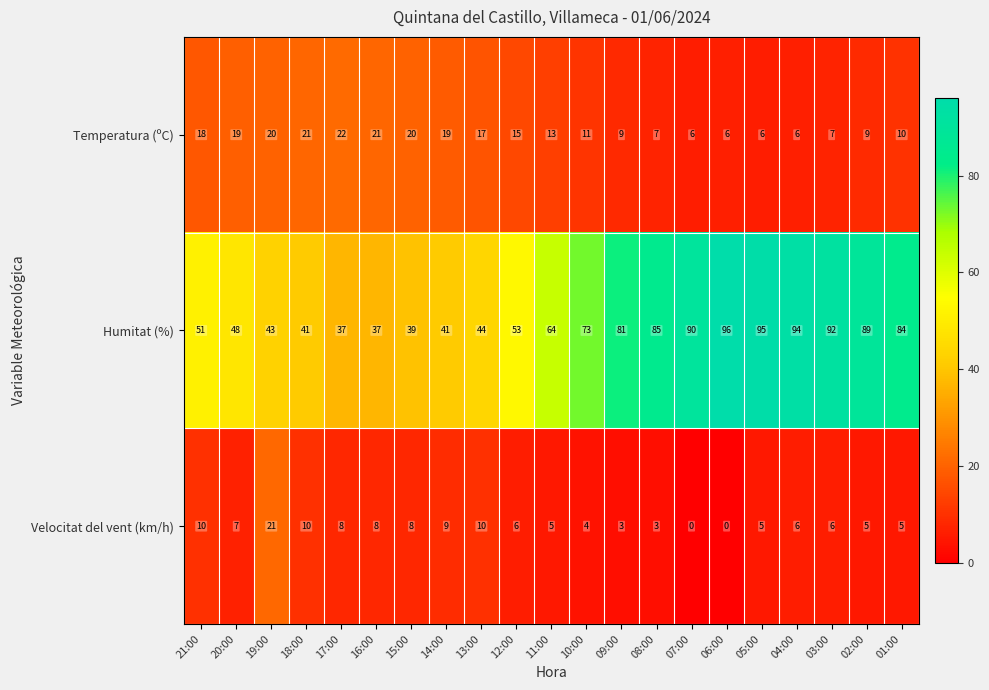

Where does the Velocitat del vent (km/h) series first go above 6?

21:00